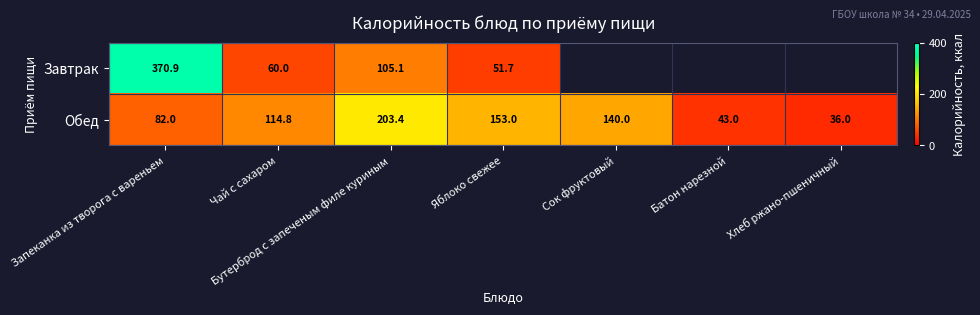

Where is Обед nearest to the value 119?

Чай с сахаром